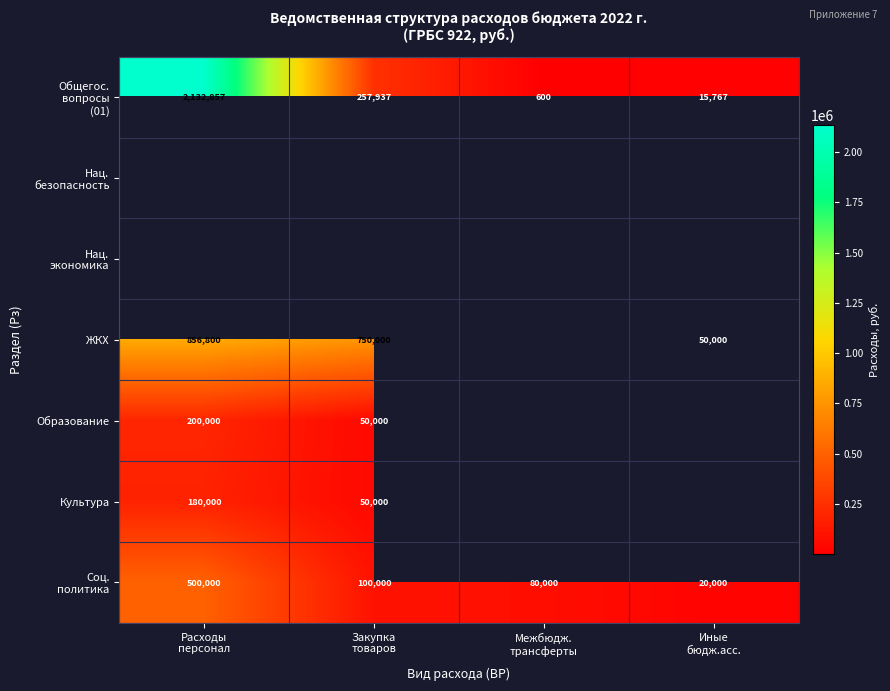

Where does the Соц. политика series first go above 100000?

Расходы персонал